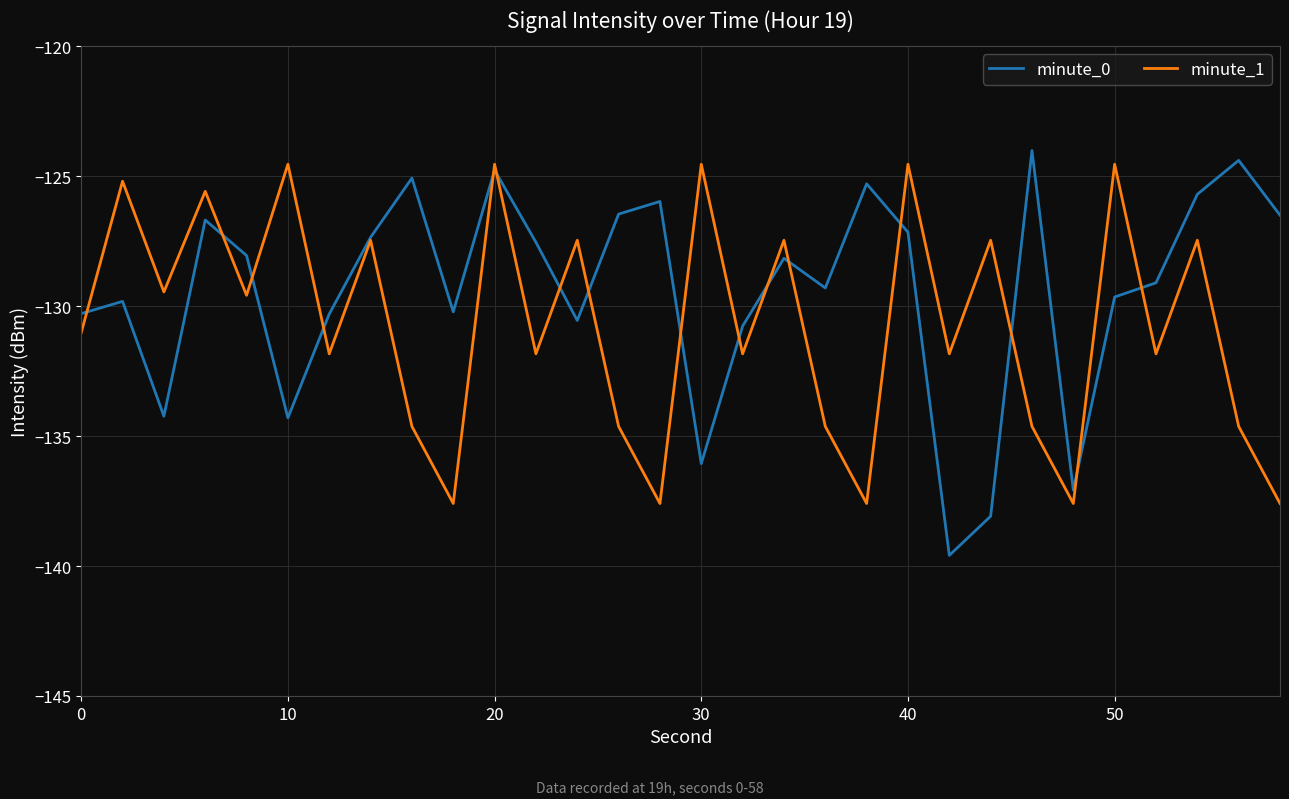

Which series ends up on top after the final intersection of minute_0 and minute_1?

minute_0